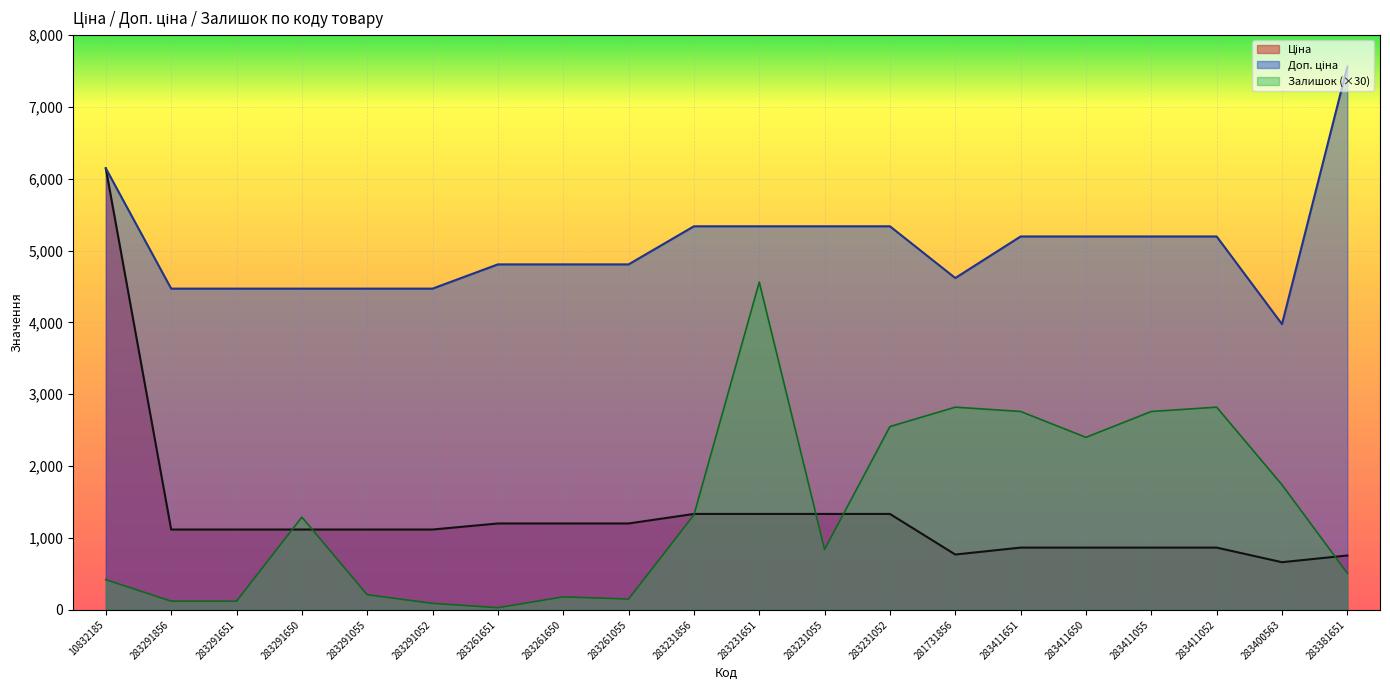

At which category is the sum across all series the highest?

10832185